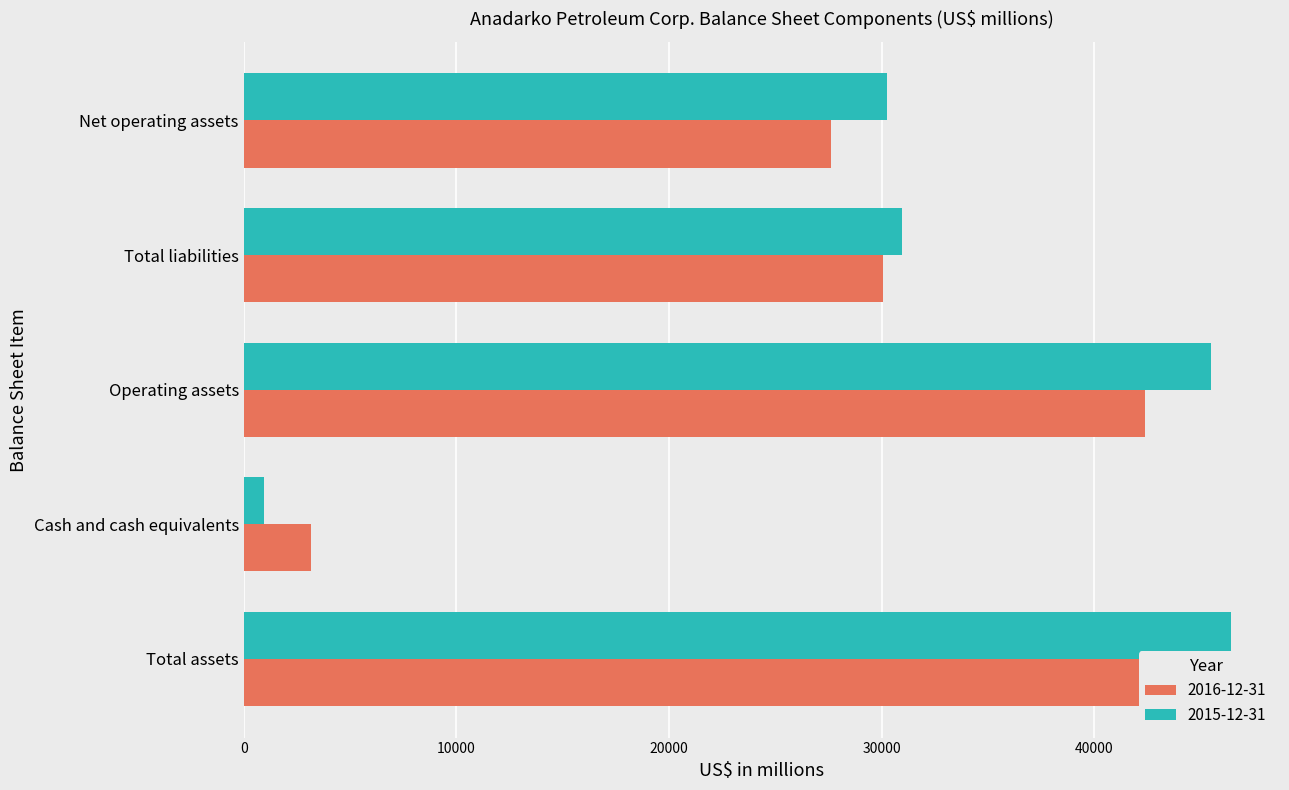

Reading right to left, list all the values displayed in this chart.

2016-12-31: 27636	30067	42380	3184	45564
2015-12-31: 30269	30957	45475	939	46414